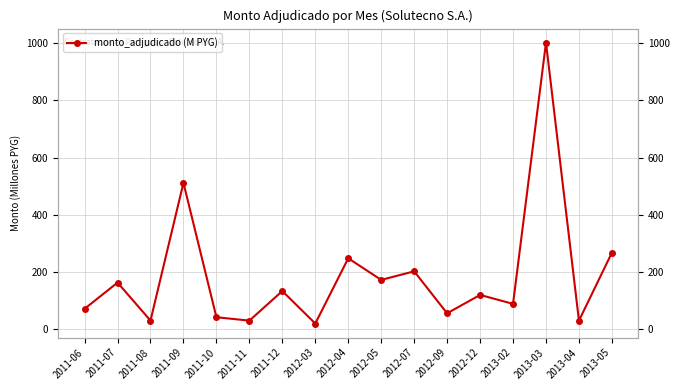

Count the number of data series in this chart.

1